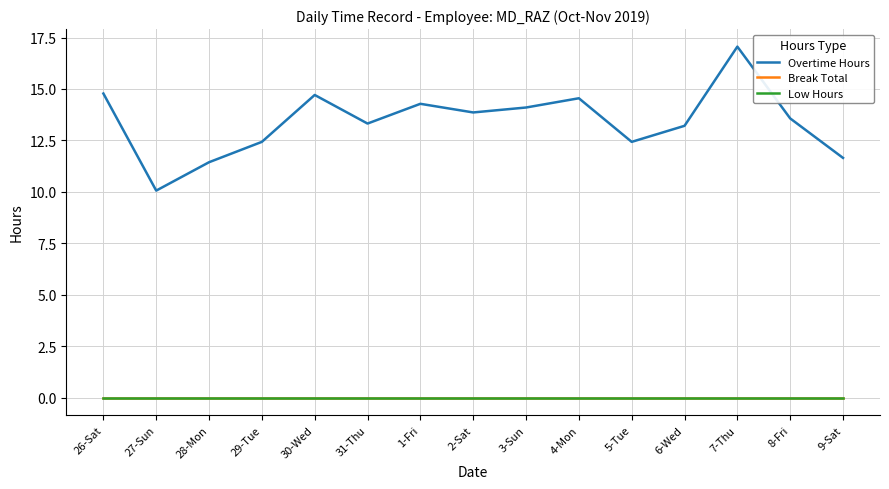

True or false: Overtime Hours and Low Hours cross at least once.

False